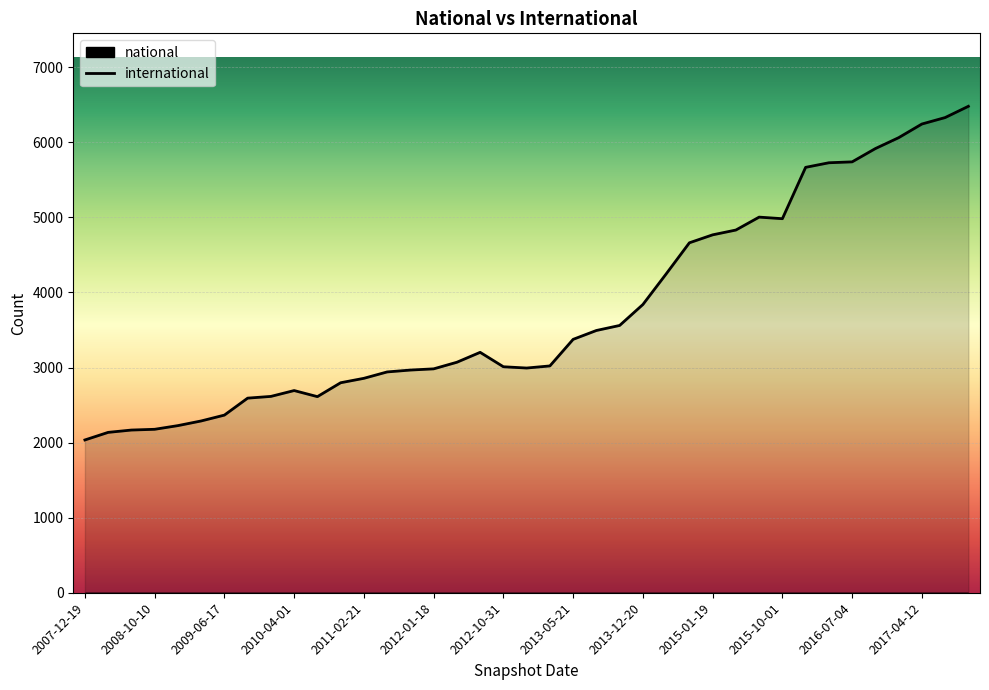

How many lines are shown in the chart?

1